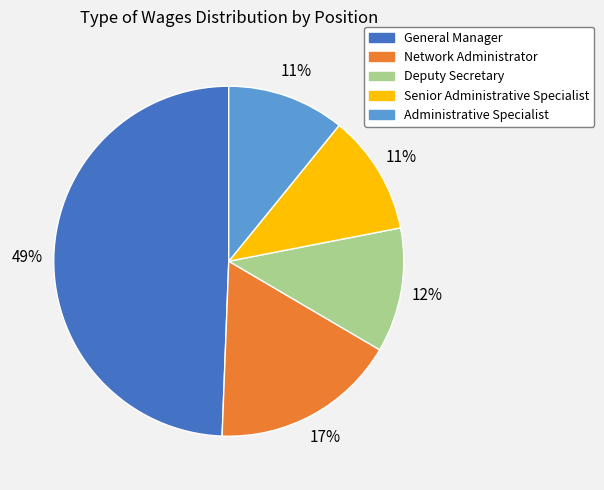

Combined, do Deputy Secretary and General Manager account for over 50%?

Yes